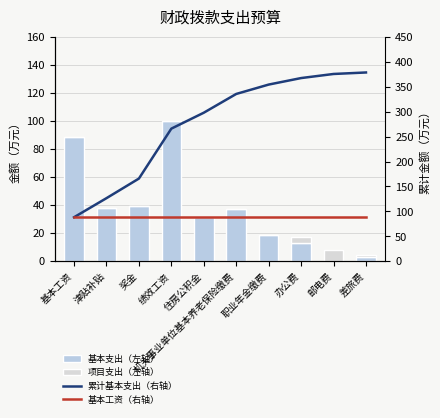

At 津贴补贴, list the series in order from smallest to largest.

项目支出, 基本支出, 基本工资（右轴）, 累计基本支出（右轴）